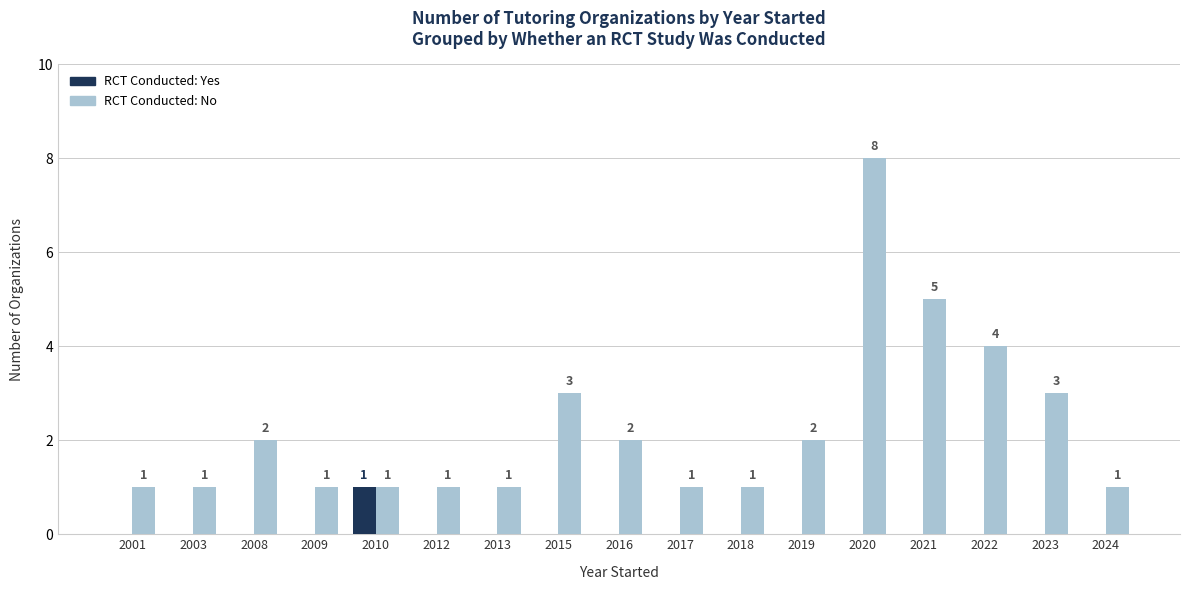

What is the maximum value shown in the chart?

8